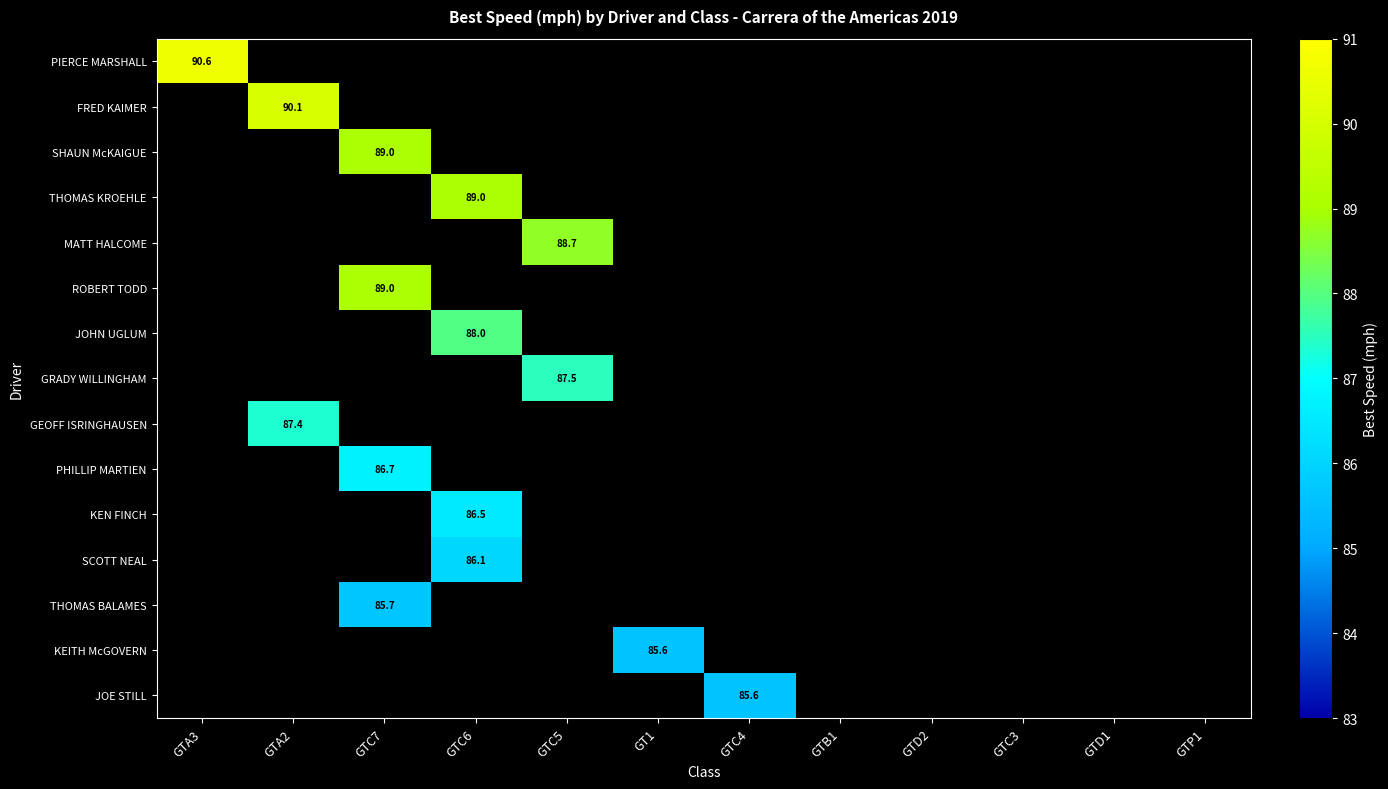

At which category is the sum across all series the highest?

GTC7